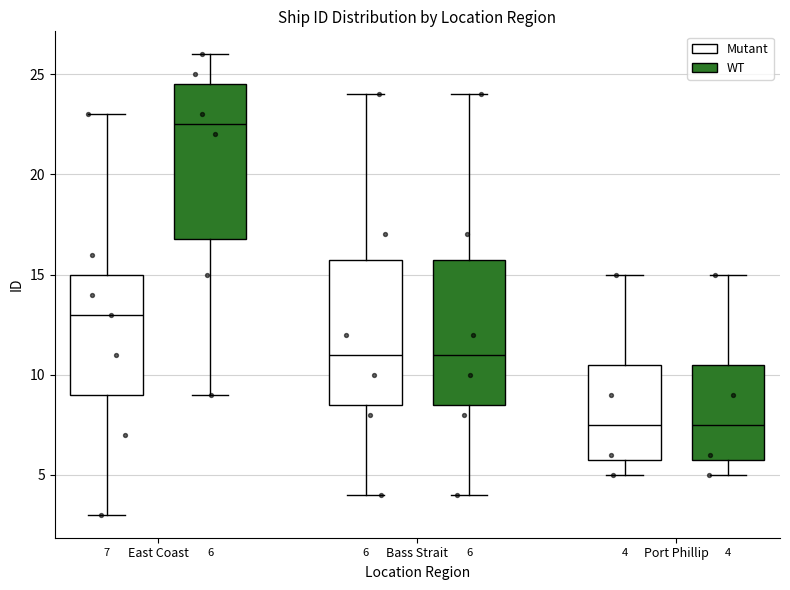

Which box's median line is the highest?

East Coast (WT)